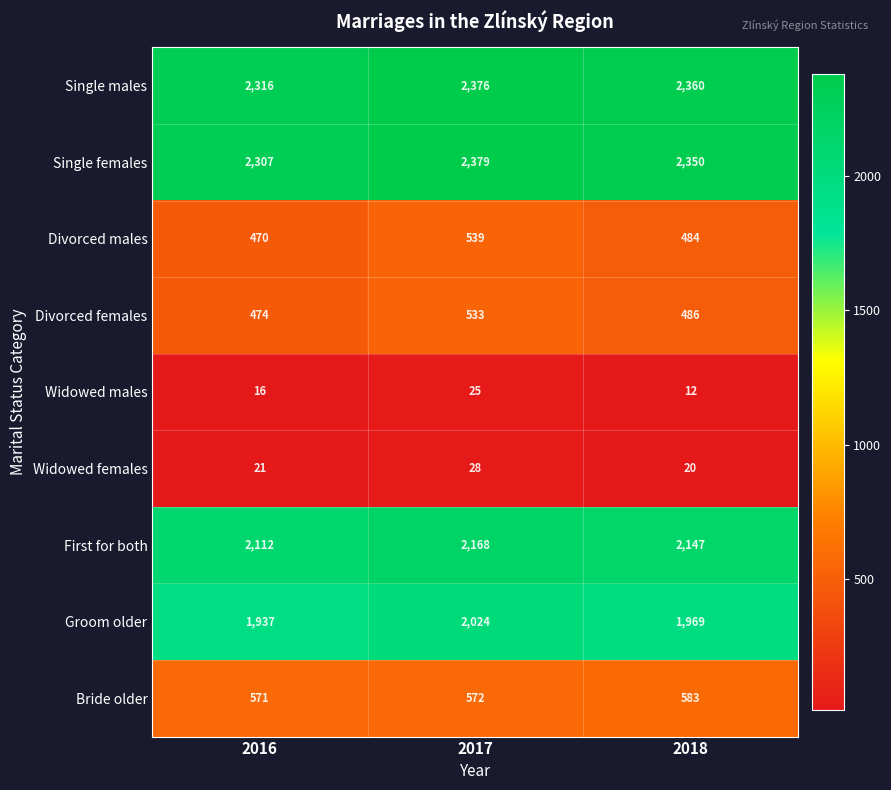

Between 2016 and 2018, which series saw the biggest shift?

Single males